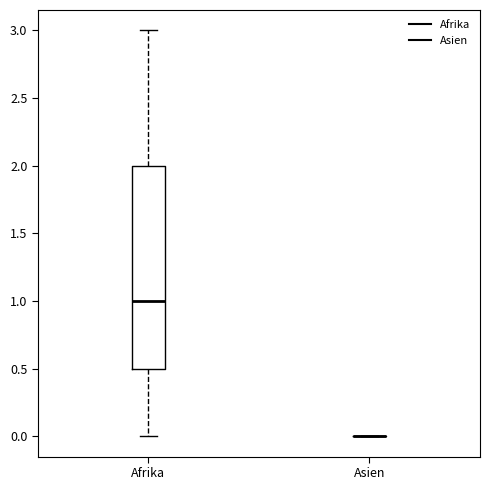

Which box is the tallest, from its lower edge to its upper edge?

Afrika